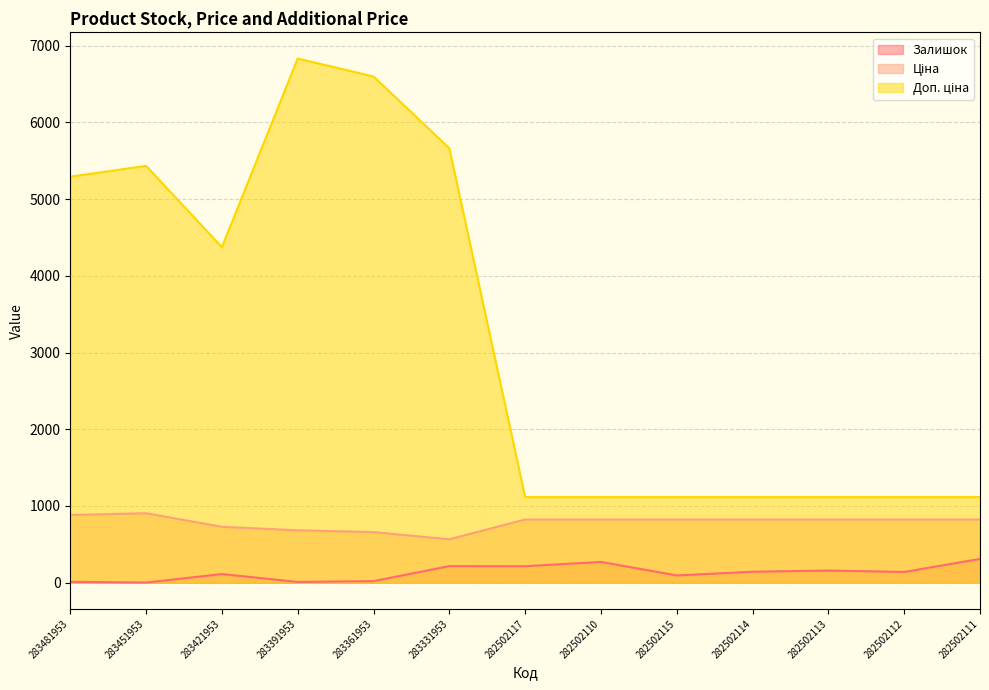

Rank the series by their average value, from lowest to highest.

Залишок, Ціна, Доп. ціна